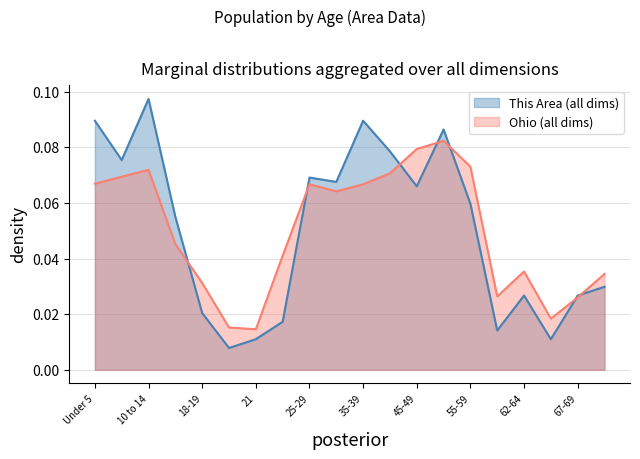

Count the Ohio (all dims) values in the range 0 to 1.

20